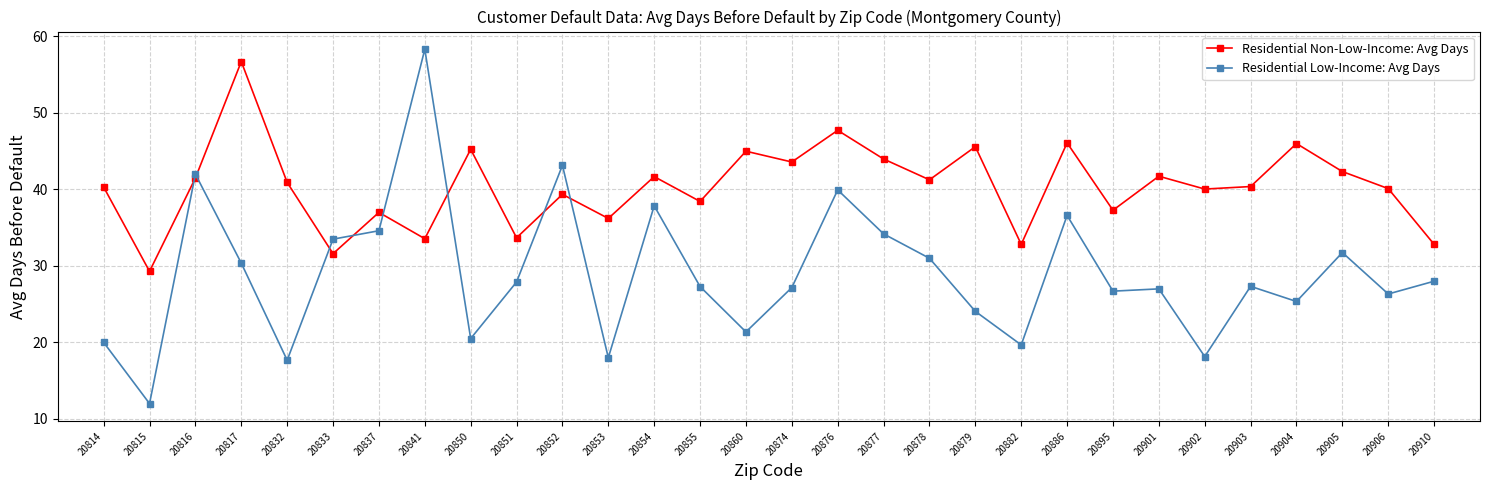

True or false: Residential Low-Income: Avg Days has more than 0 points higher than both neighbors.

True